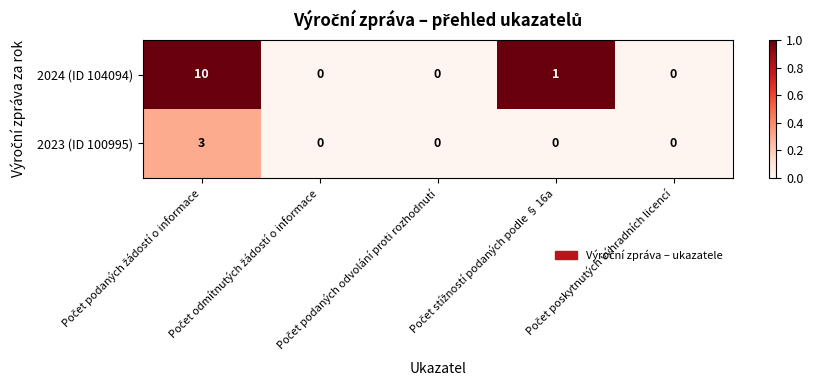

What is the difference between the maximum and minimum values in the 2023 (ID 100995) series?

3